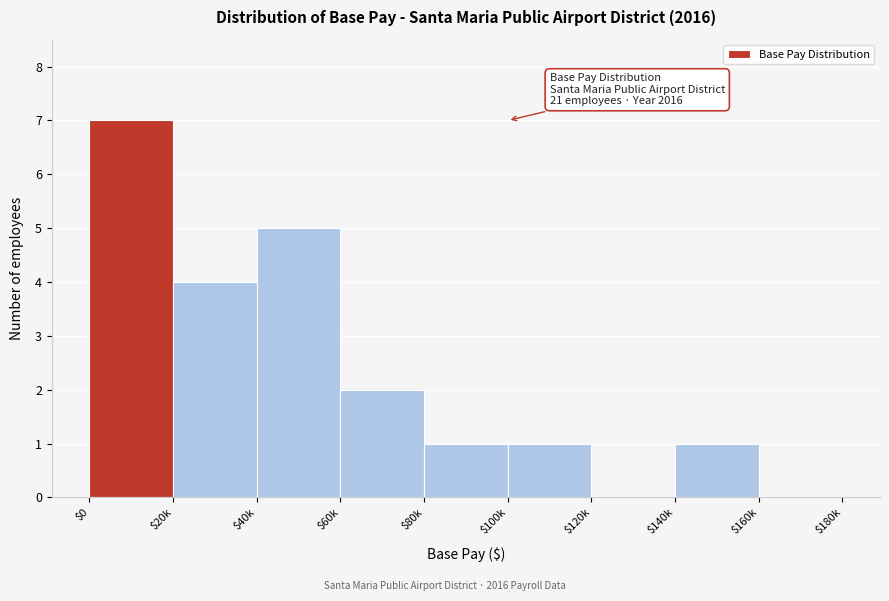

The chart shows a value of 3 at $20k. True or false?

False